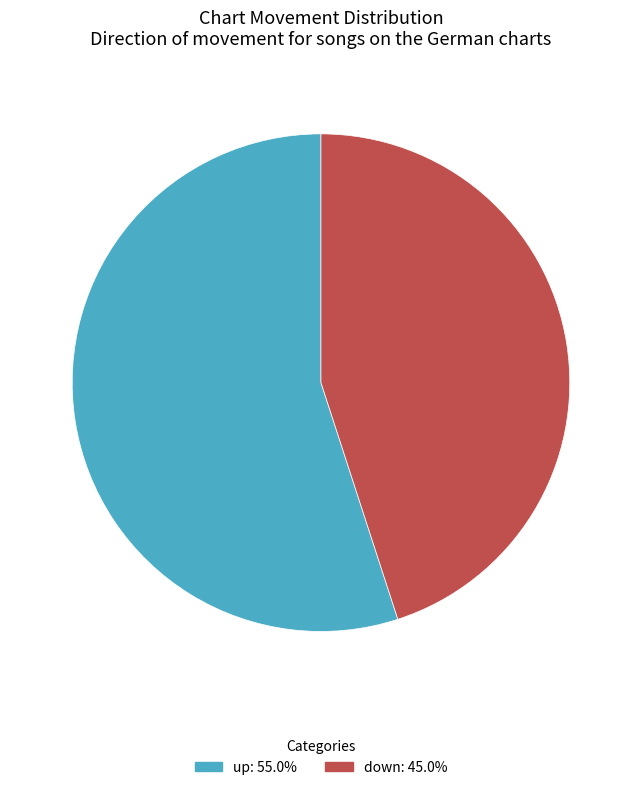

Combined, do down and up account for over 50%?

Yes